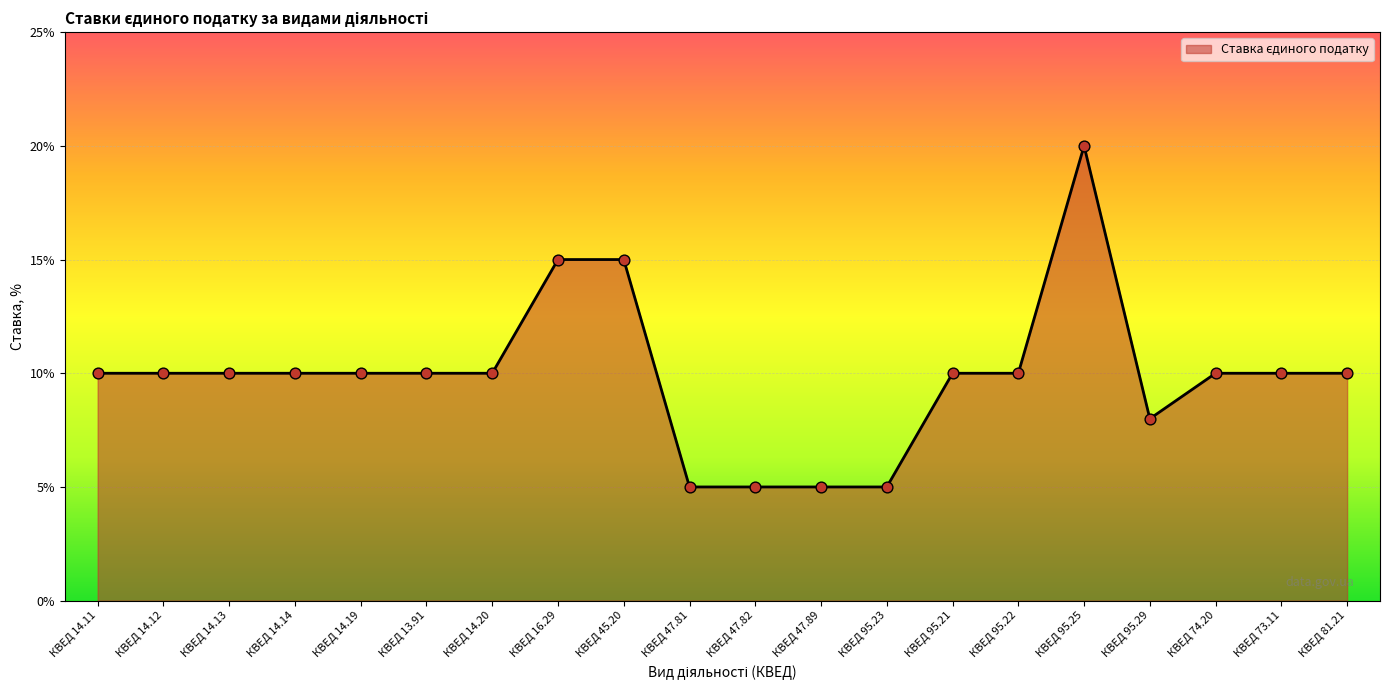

Approximately how many times larger is the value at КВЕД 13.91 compared to КВЕД 14.19?

1.0